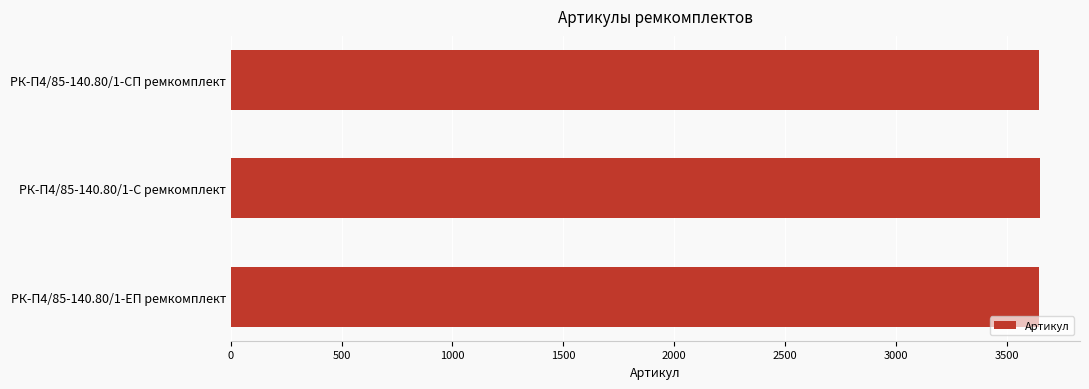

What is the average value?

3648